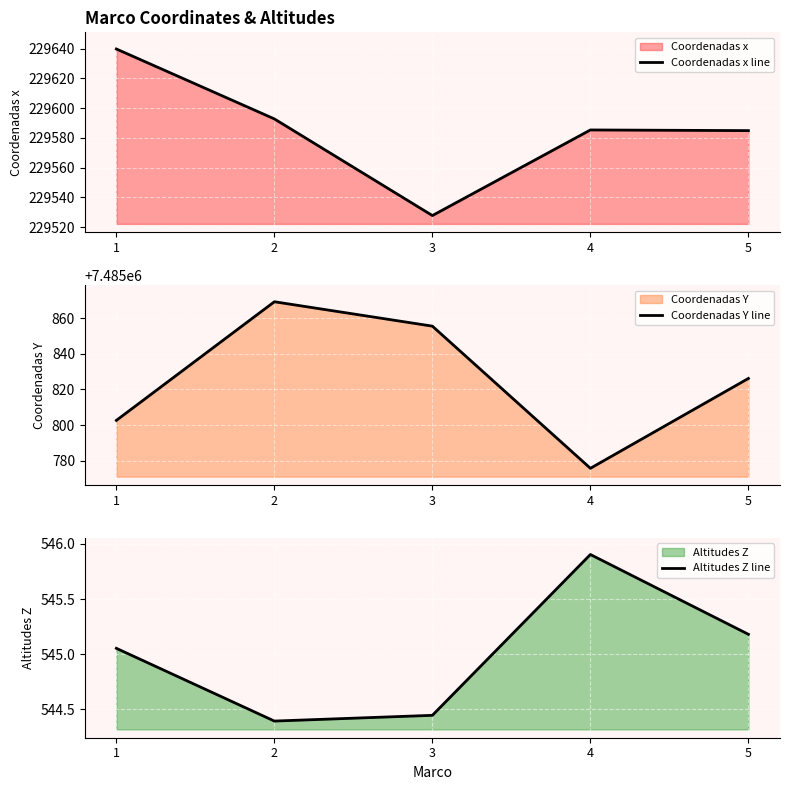

What is the difference between the Coordenadas x line values at 1 and 3?

112.1